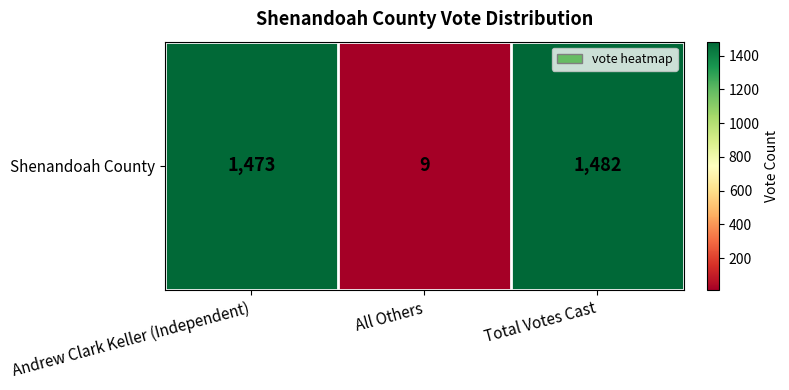

Which has a higher value, Total Votes Cast or All Others?

Total Votes Cast